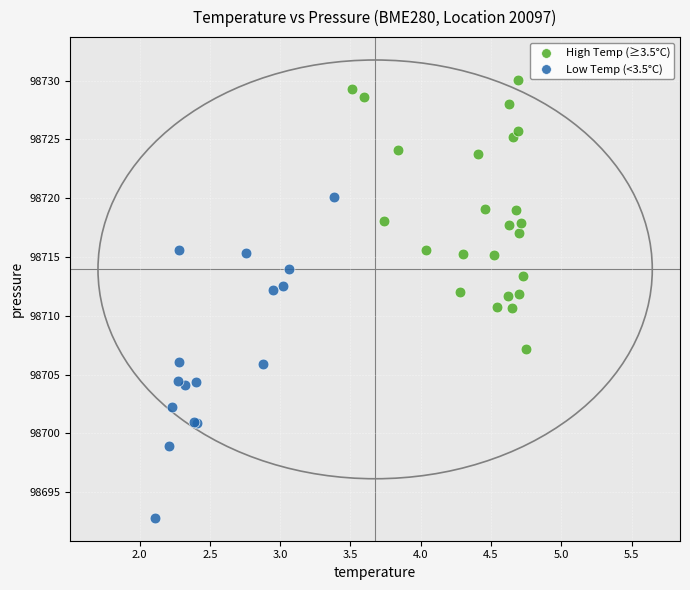

Which series contains the lowest Y value?

Low Temp (<3.5°C)